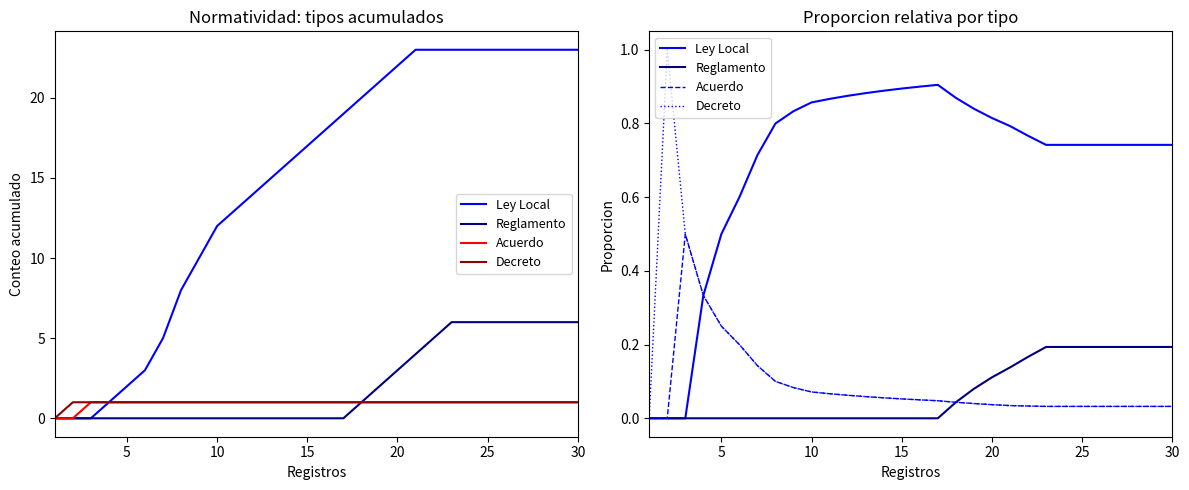

How many positive values does the Acuerdo series have?

28